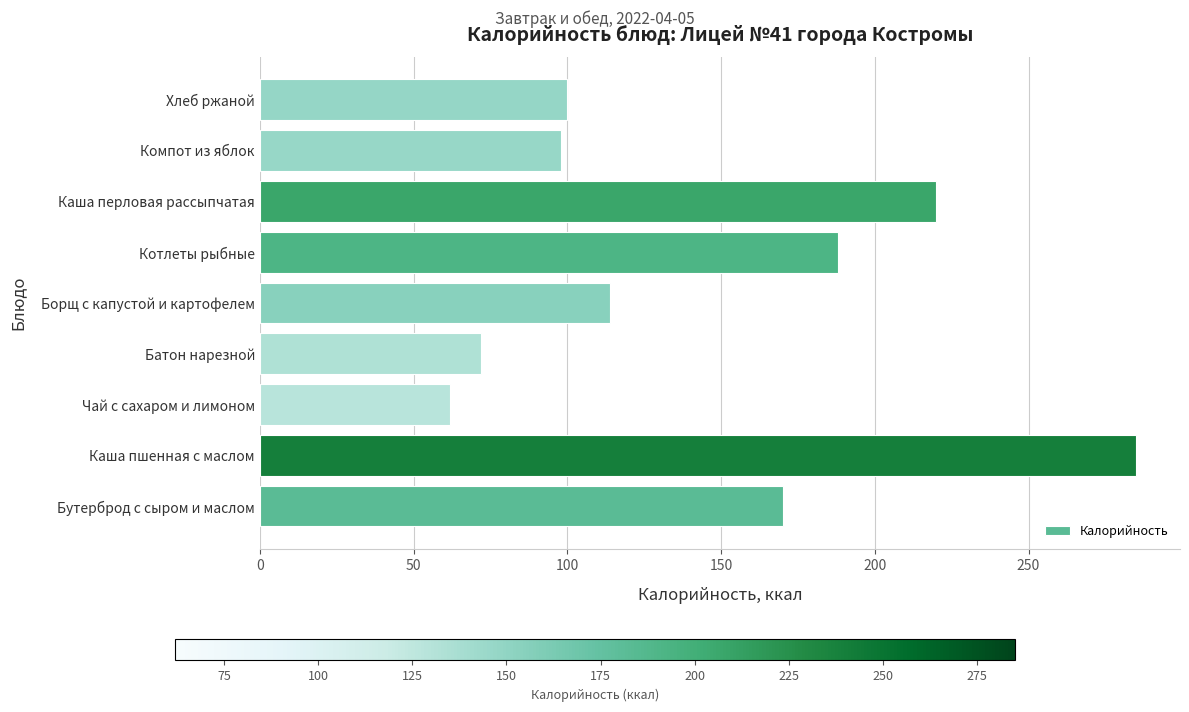

How many bars are there in total?

9